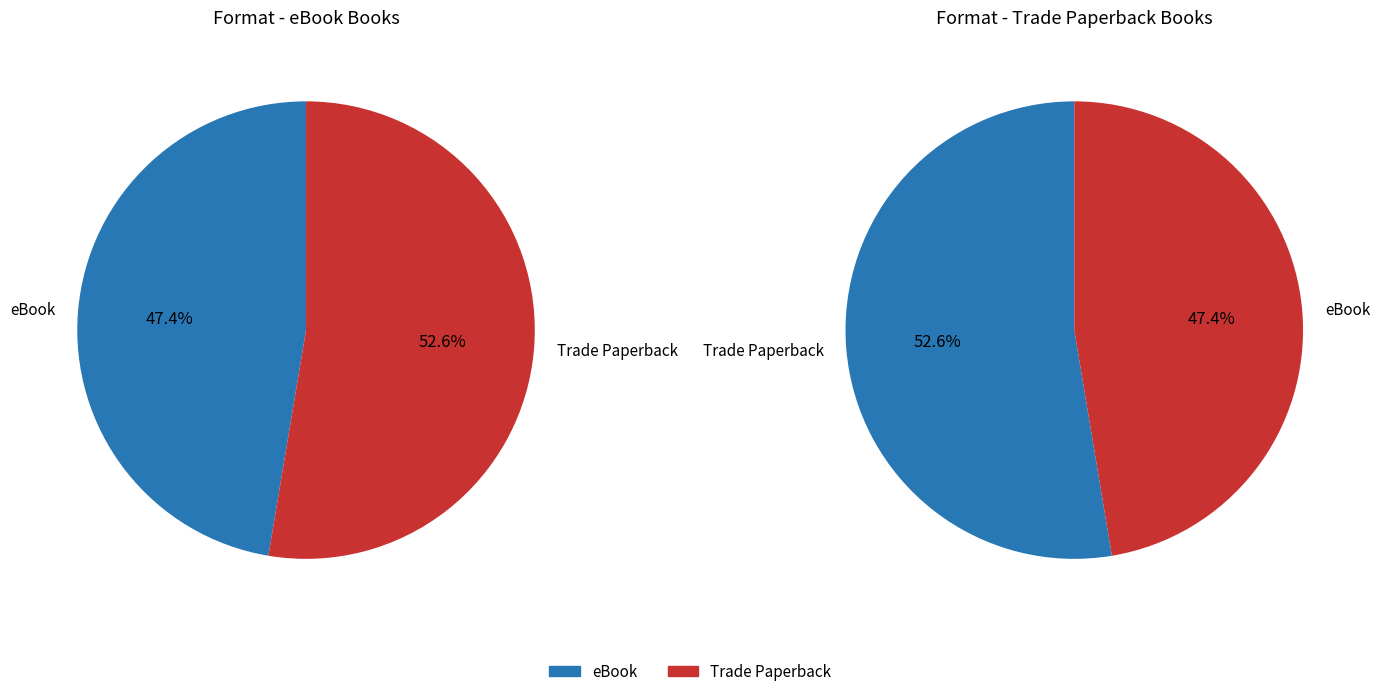

Rank the series at Alice In-Between from lowest to highest value.

eBook, Trade Paperback